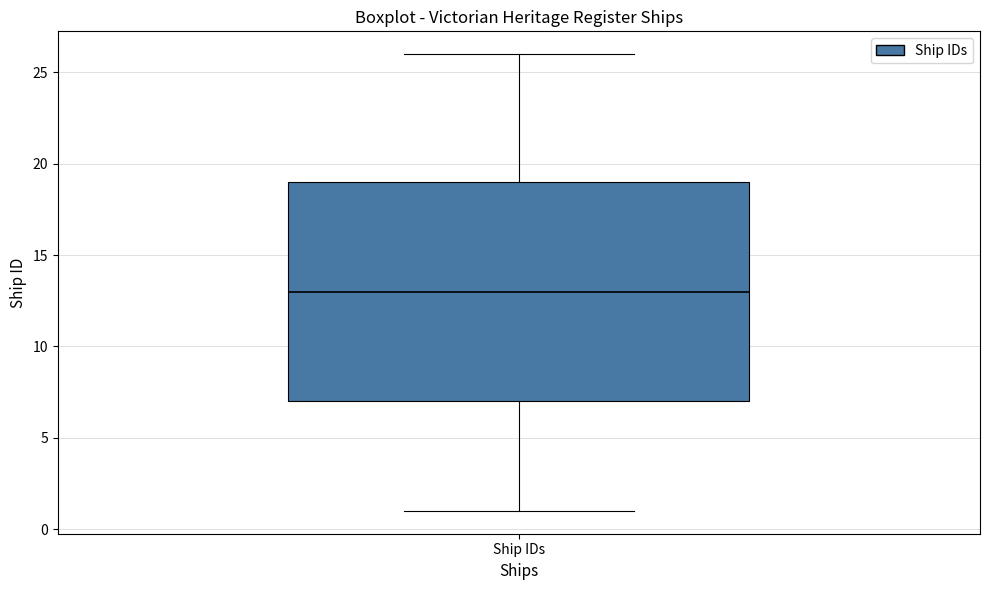

Transcribe this box plot: give where the median line is, the range the box spans, and where the two whiskers end, as read against the y-axis. The values are not printed on the chart, so give them approximately, as read against the axis.

median 13, box 7 to 19, whiskers 1 to 26